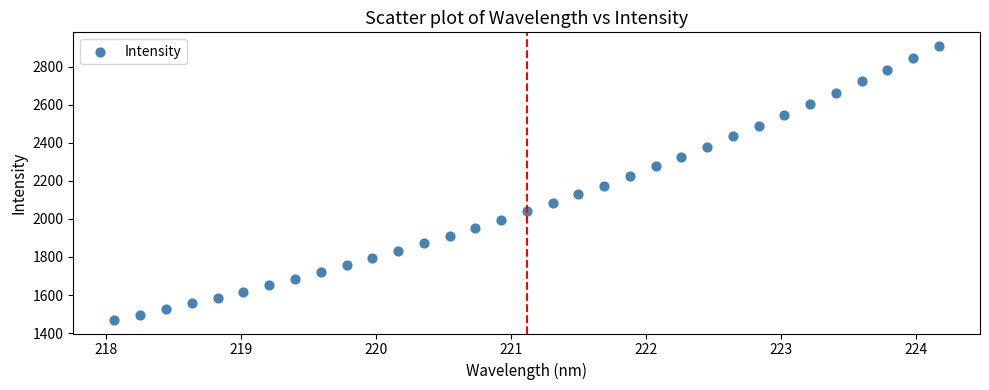

What is the range of Y values (max minus min)?

1438.5